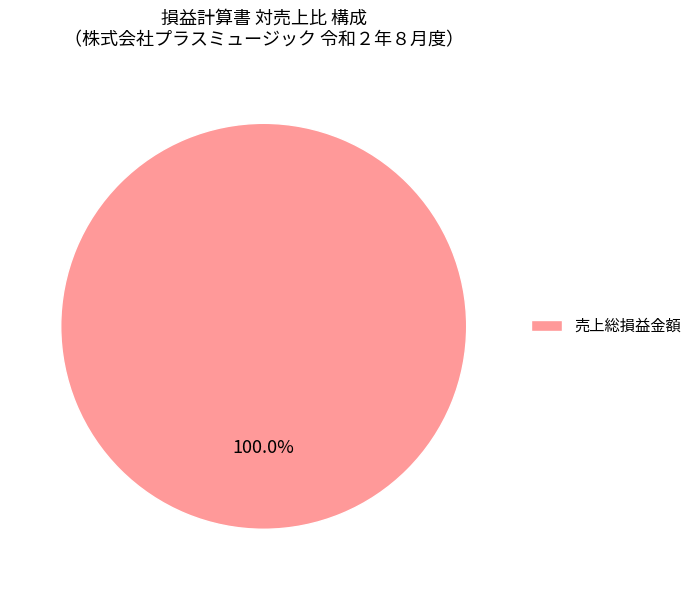

Count the number of slices in the pie.

1